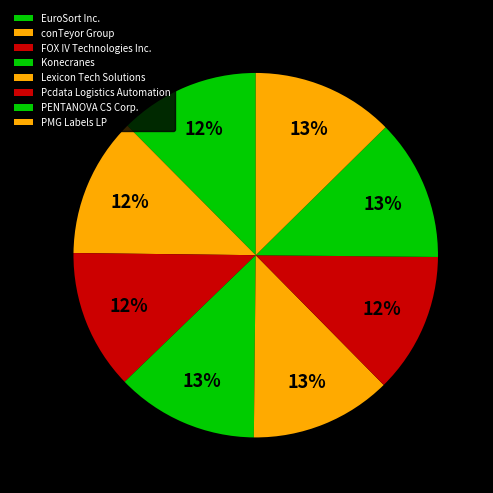

True or false: PENTANOVA CS Corp. accounts for 13% of the total.

True